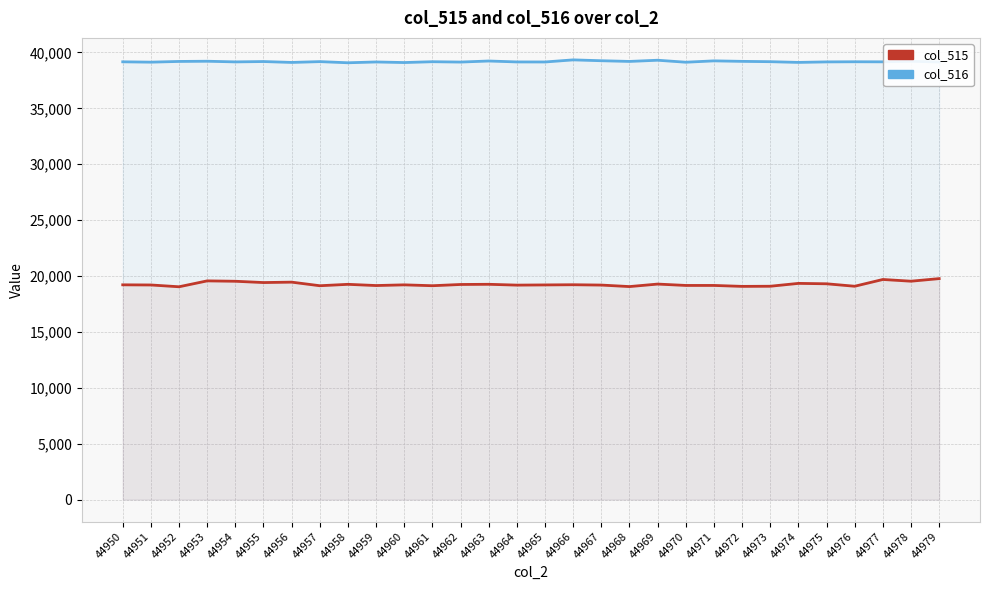

True or false: col_516 and col_515 cross at least once.

False